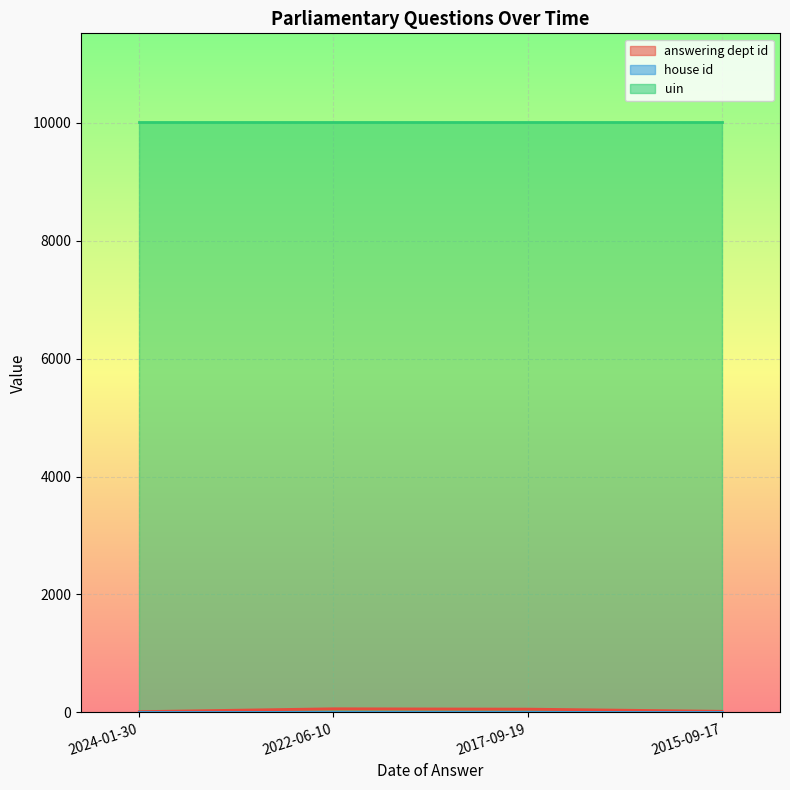

What are all the series names shown in the legend?

answering dept id, house id, uin